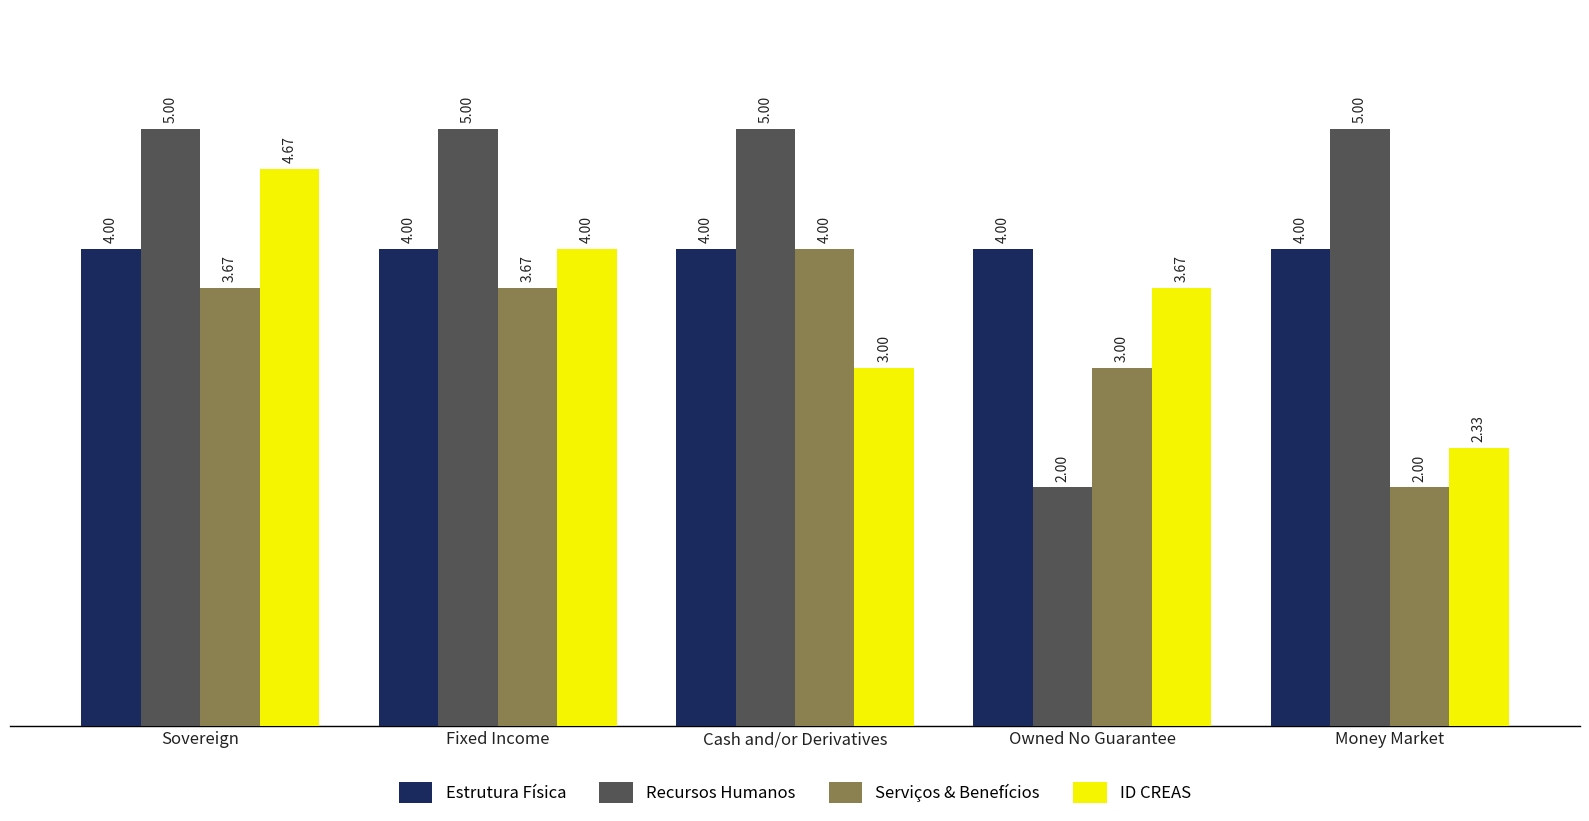

What is the sum of the Recursos Humanos values at Cash and/or Derivatives and Owned No Guarantee?

7.0